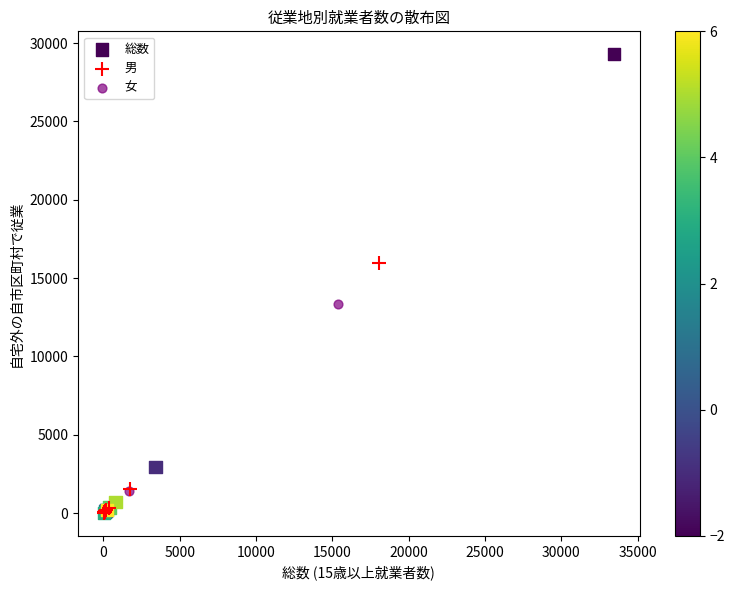

Which series has the largest Y range (max minus min)?

総数